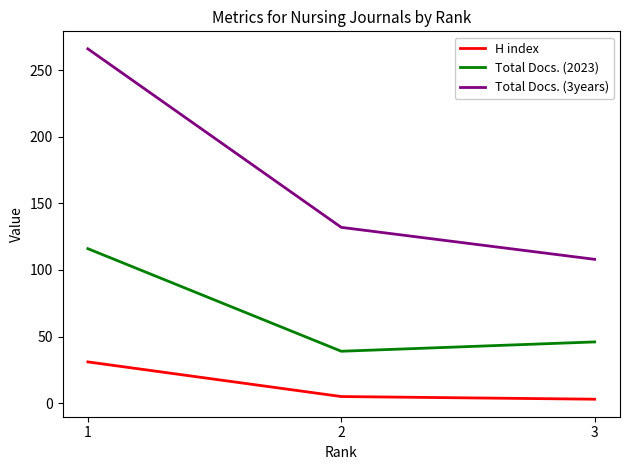

Reading left to right, transcribe all the data shown in this chart.

H index: 31	5	3
Total Docs. (2023): 116	39	46
Total Docs. (3years): 266	132	108